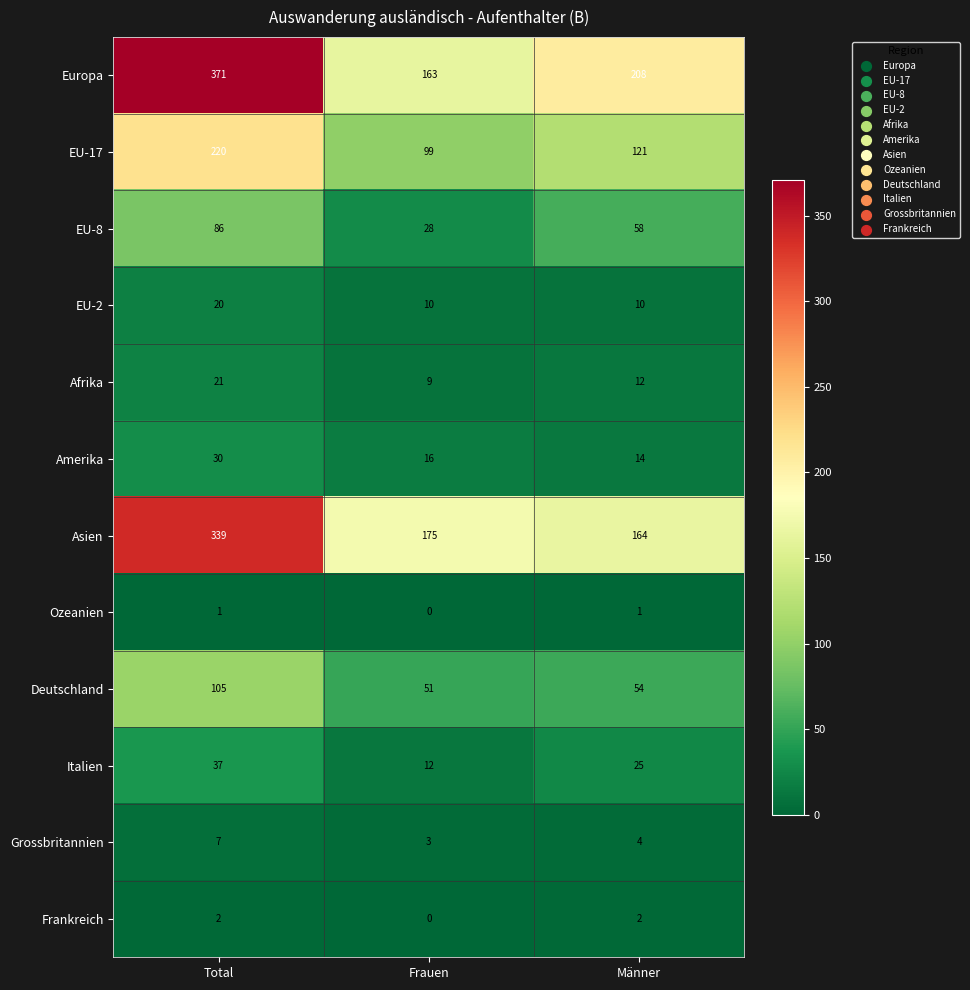

How many series are shown in this chart?

12